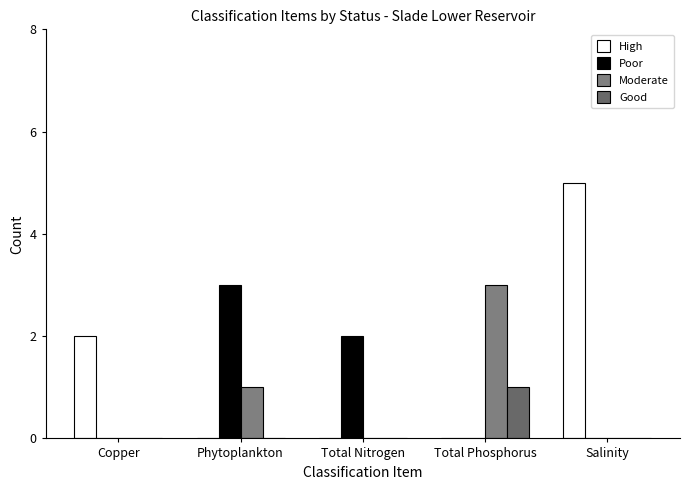

What is the label of the 4th bar from the left?

Total Phosphorus